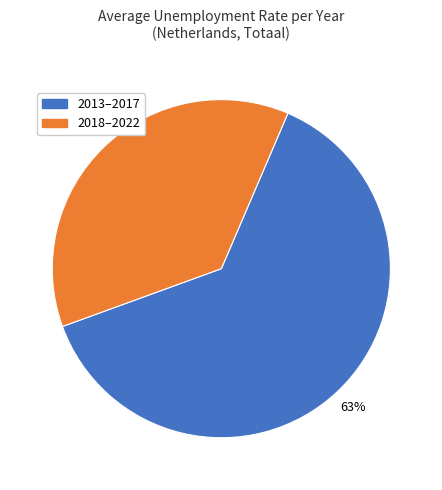

To the nearest percent, what percentage of the pie is 2013–2017?

63%